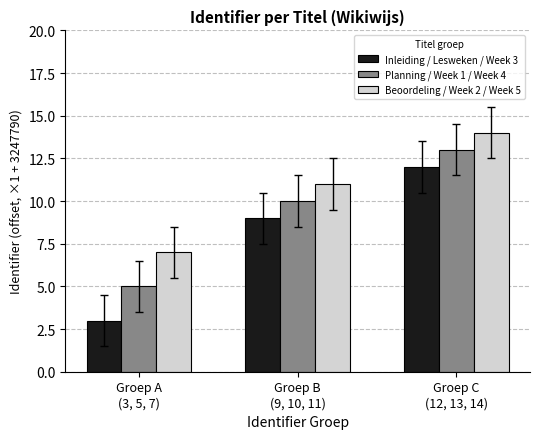

Reading right to left, list all the values displayed in this chart.

Inleiding / Lesweken / Week 3: Groep C
(12, 13, 14)=12	Groep B
(9, 10, 11)=9	Groep A
(3, 5, 7)=3
Planning / Week 1 / Week 4: Groep C
(12, 13, 14)=13	Groep B
(9, 10, 11)=10	Groep A
(3, 5, 7)=5
Beoordeling / Week 2 / Week 5: Groep C
(12, 13, 14)=14	Groep B
(9, 10, 11)=11	Groep A
(3, 5, 7)=7